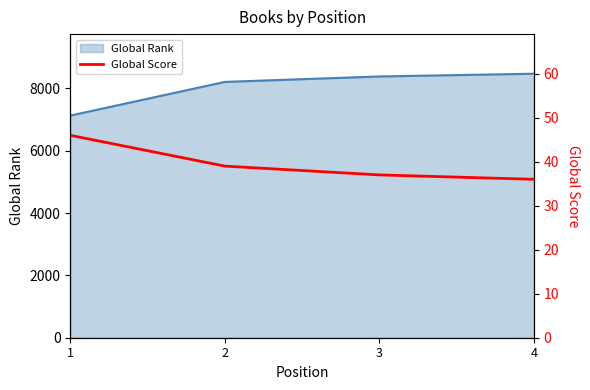

What is the change in value from 2 to 4?

-3